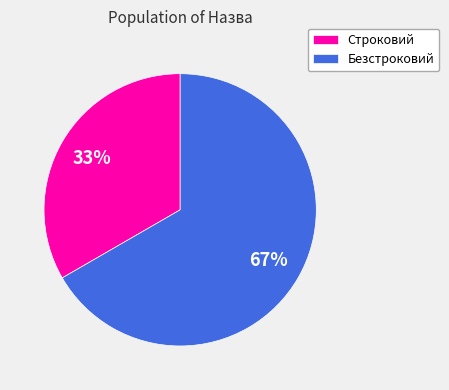

Which slice is the smallest?

Строковий